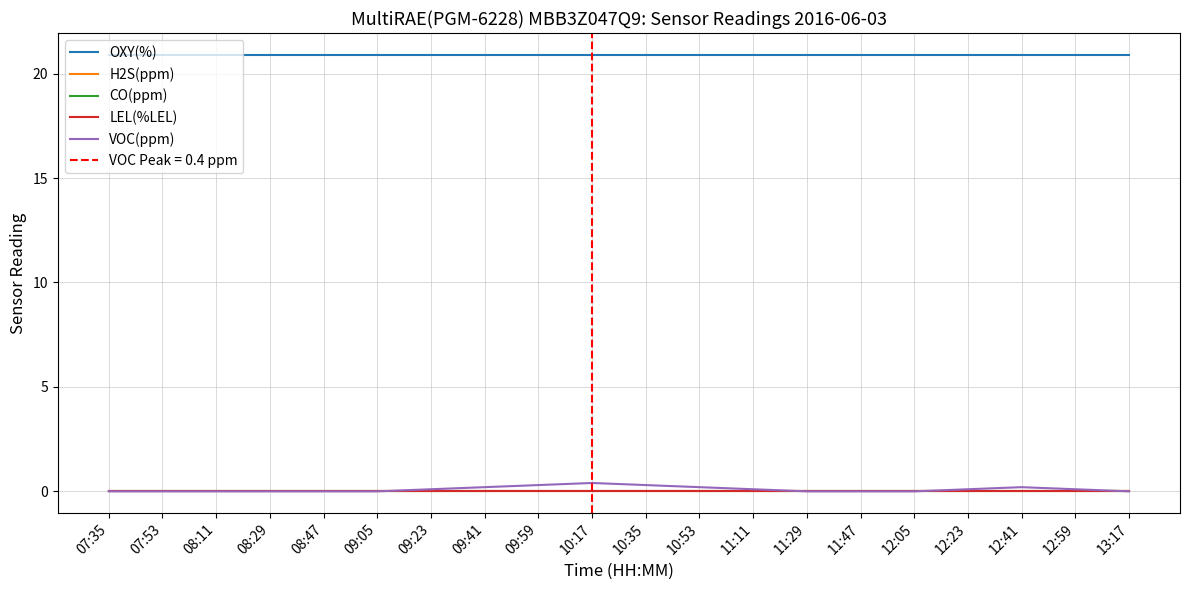

How many lines are shown in the chart?

5